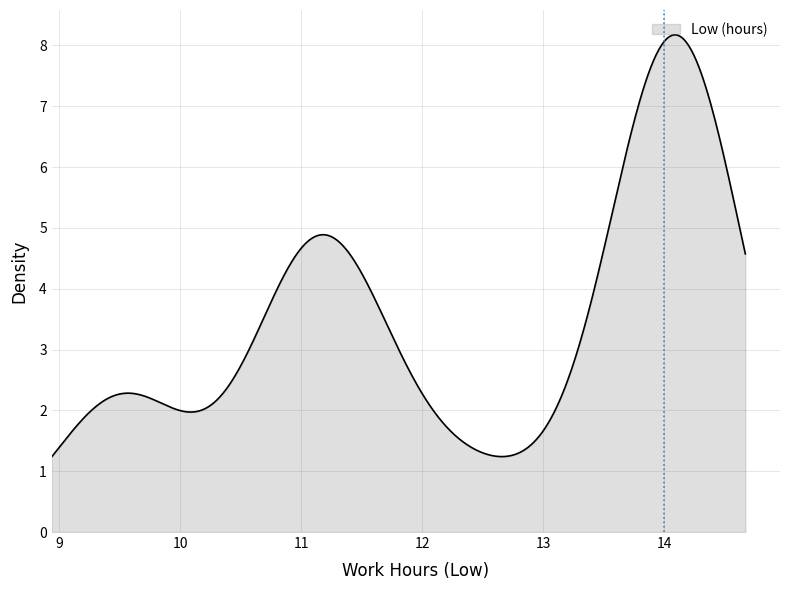

What is the difference between the maximum and minimum values?

6.9